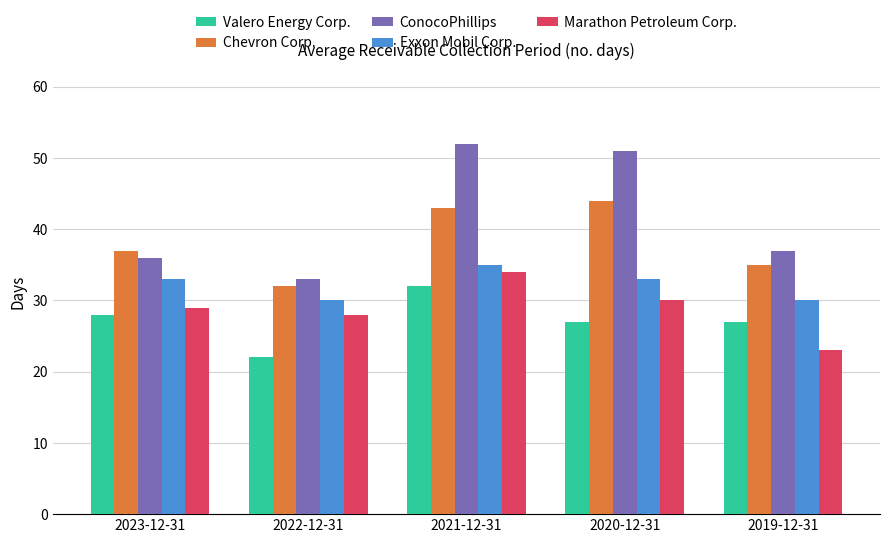

What position from the right is 2020-12-31?

2